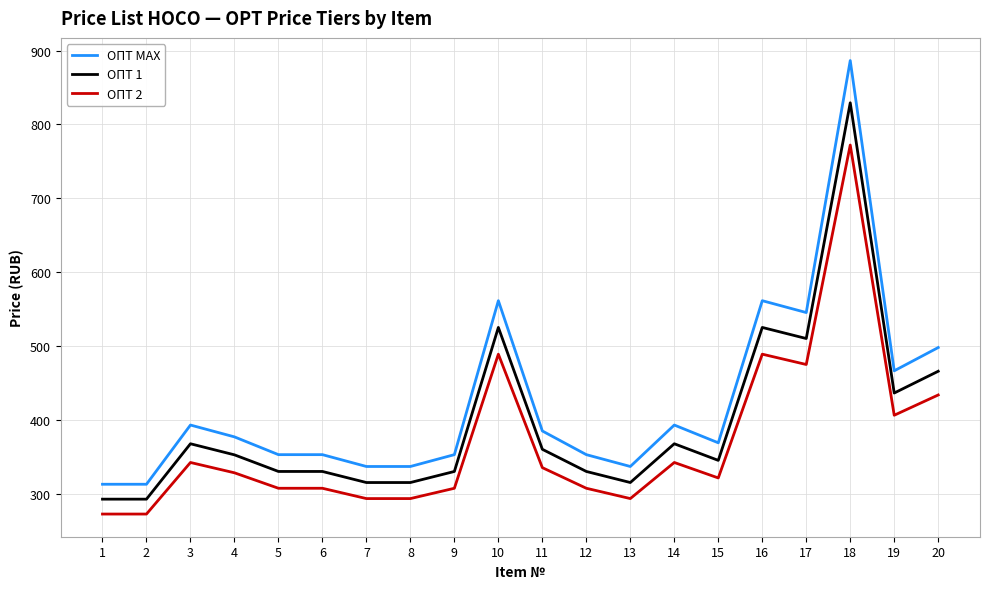

At how many categories does at least one series exceed 462?

6